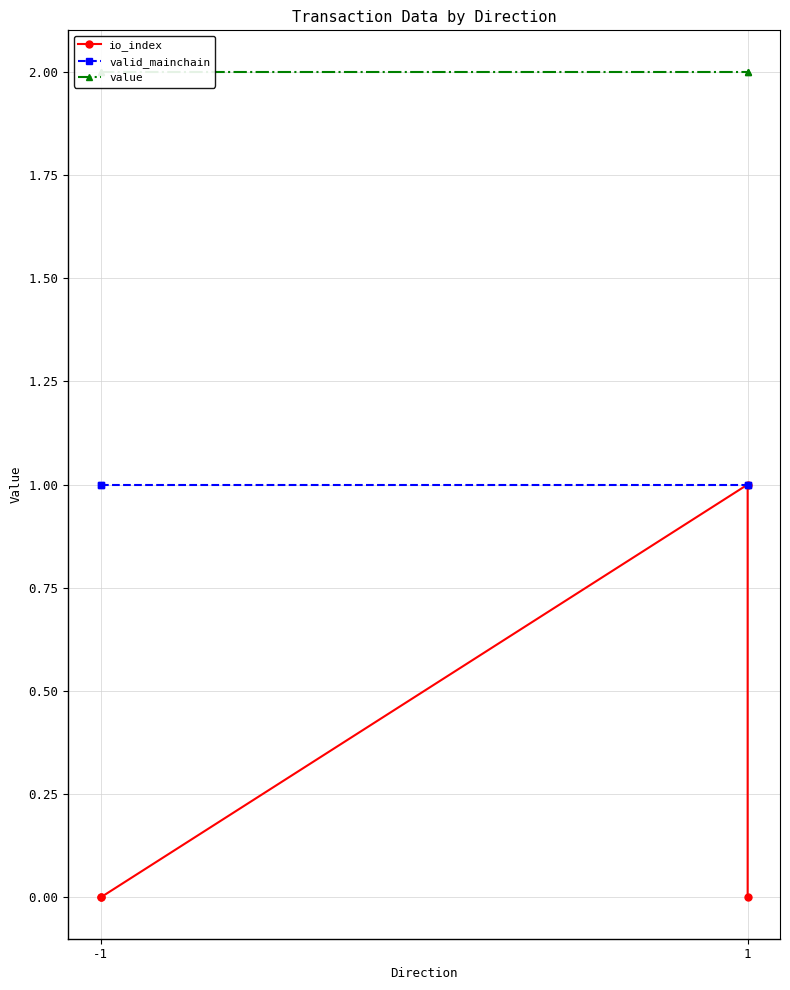

What is the value of the valid_mainchain point at the 1st from the left?

1.0